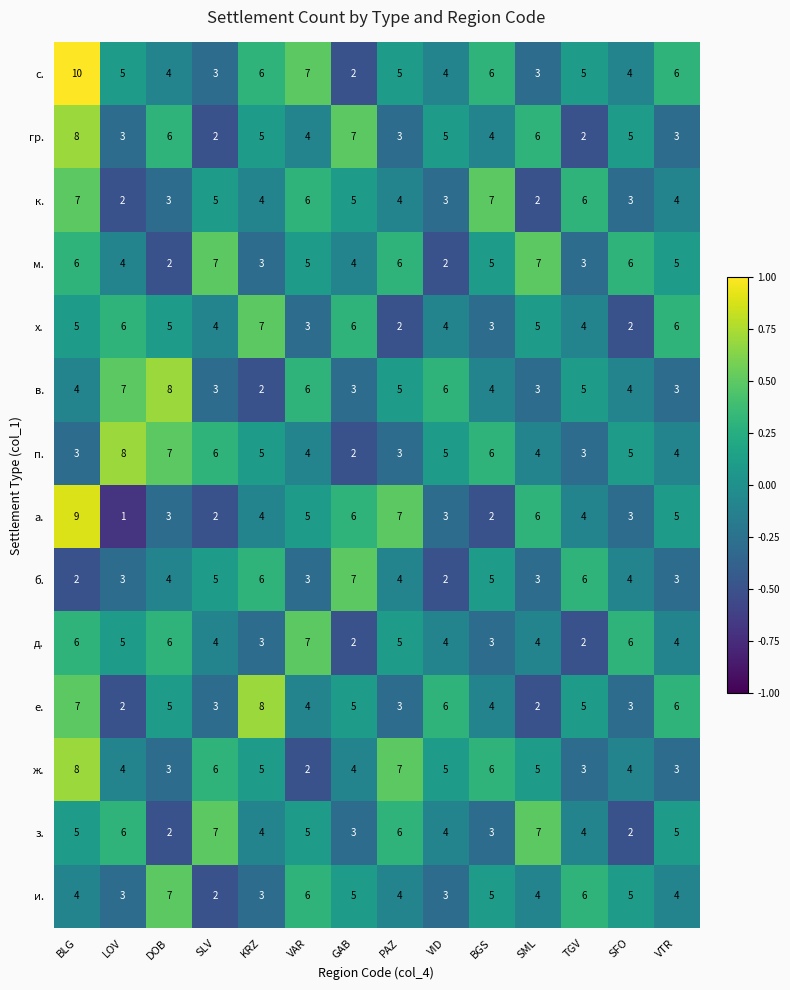

What is the maximum value shown in the chart?

10